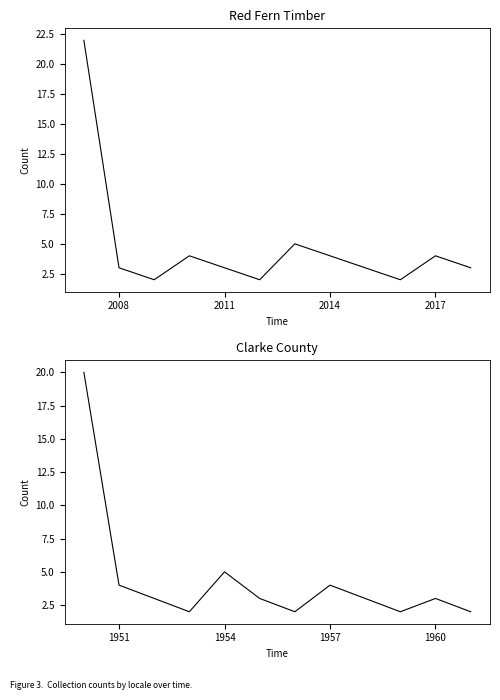

The Red Fern Timber series shows 1 at 2020. True or false?

False